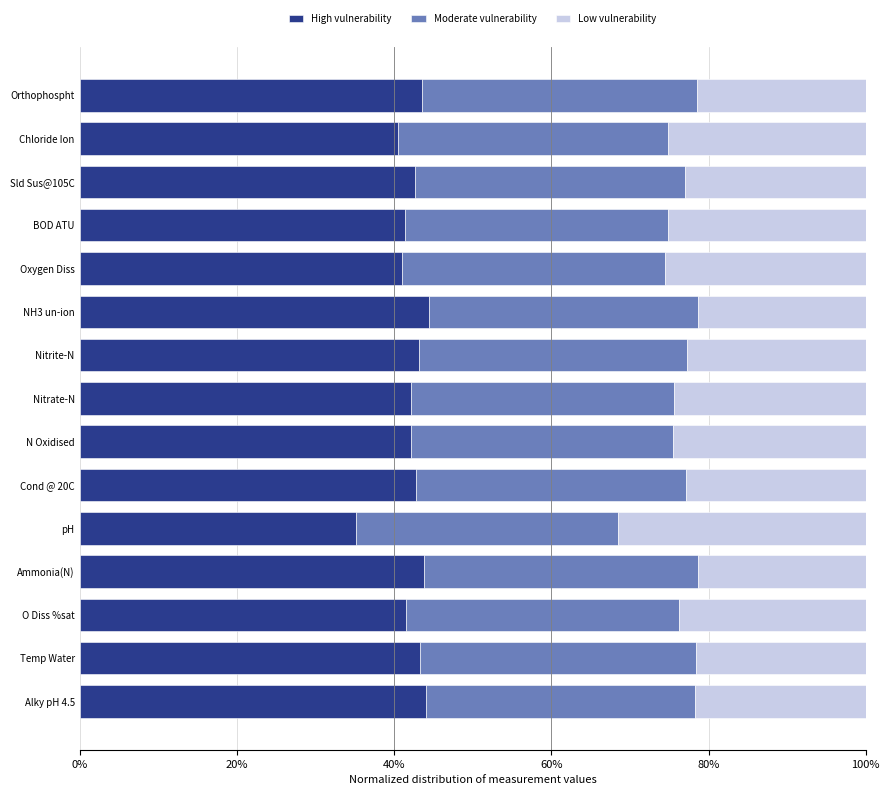

How many data points does each series have?

15